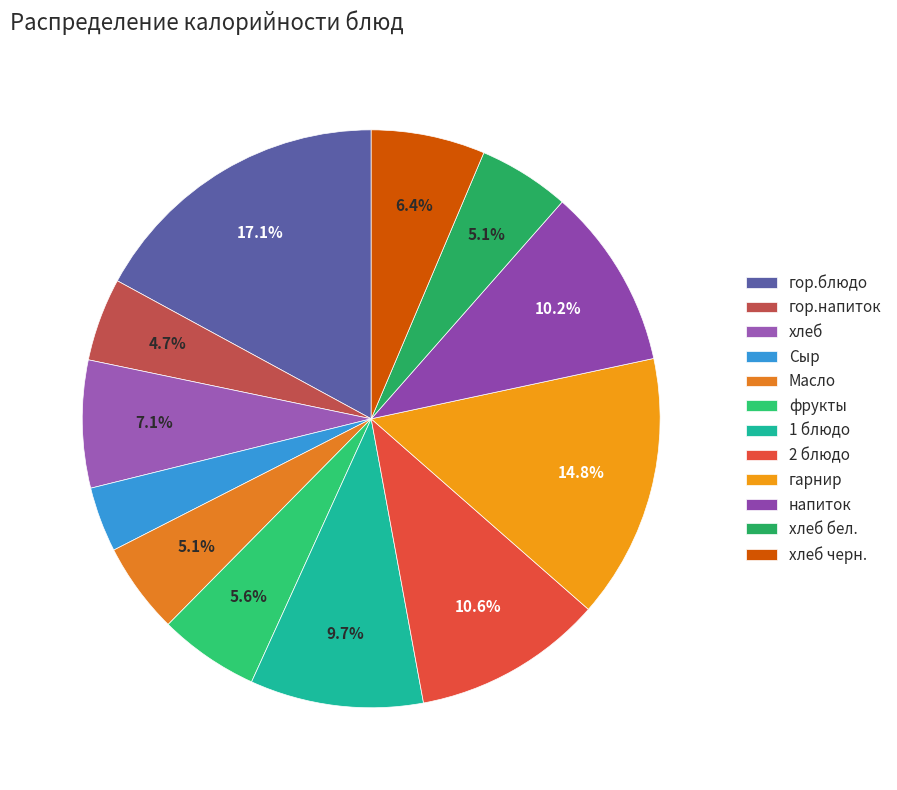

How many segments does this pie chart have?

12